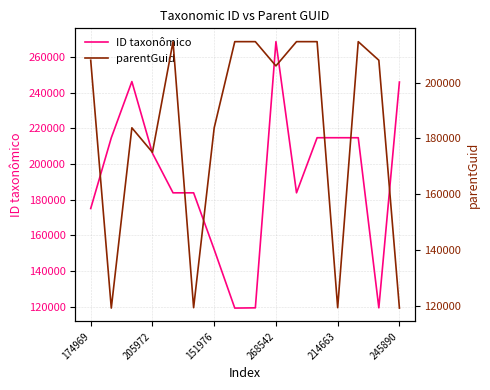

List the series in order of their peak value, highest first.

ID taxonômico, parentGuid